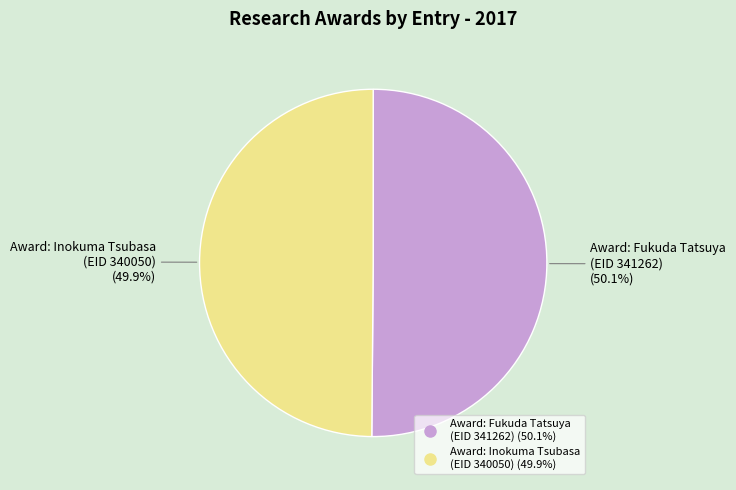

How many segments does this pie chart have?

2